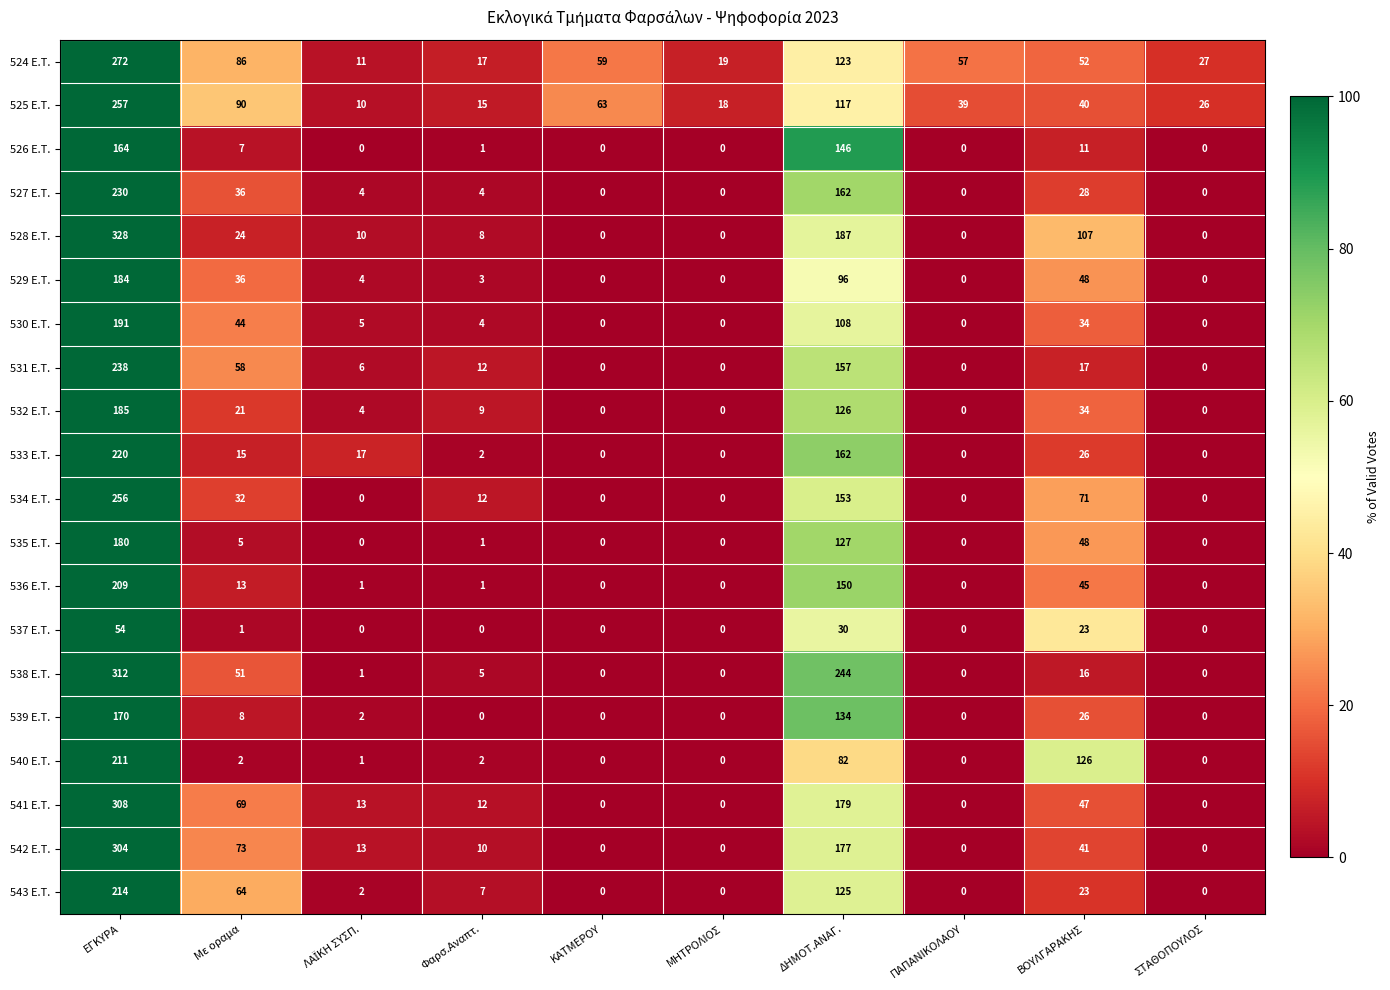

The value of 537 E.T. at ΔΗΜΟΤ.ΑΝΑΓ. is 30. True or false?

True